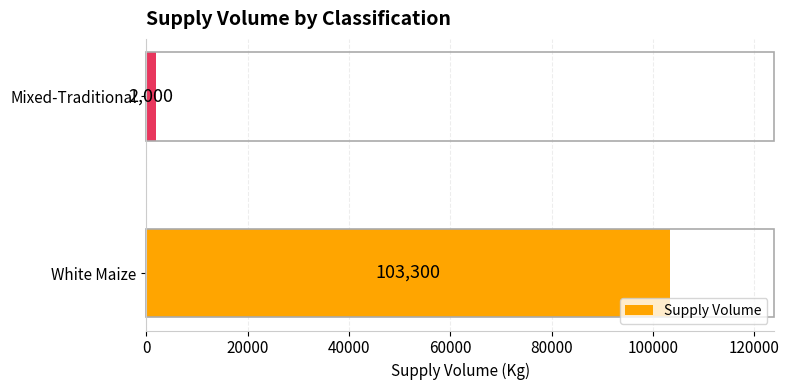

How many bars are there in total?

2